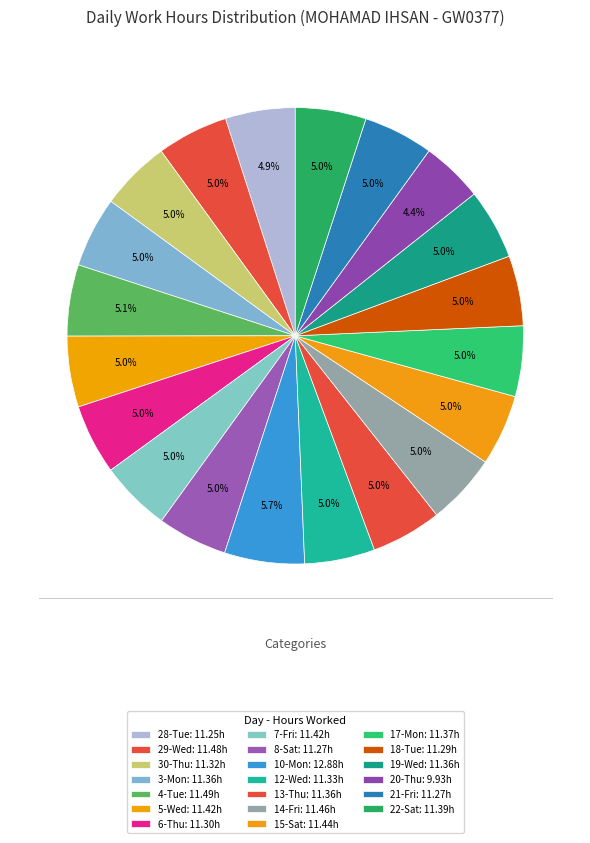

What is the largest slice in the pie chart?

10-Mon